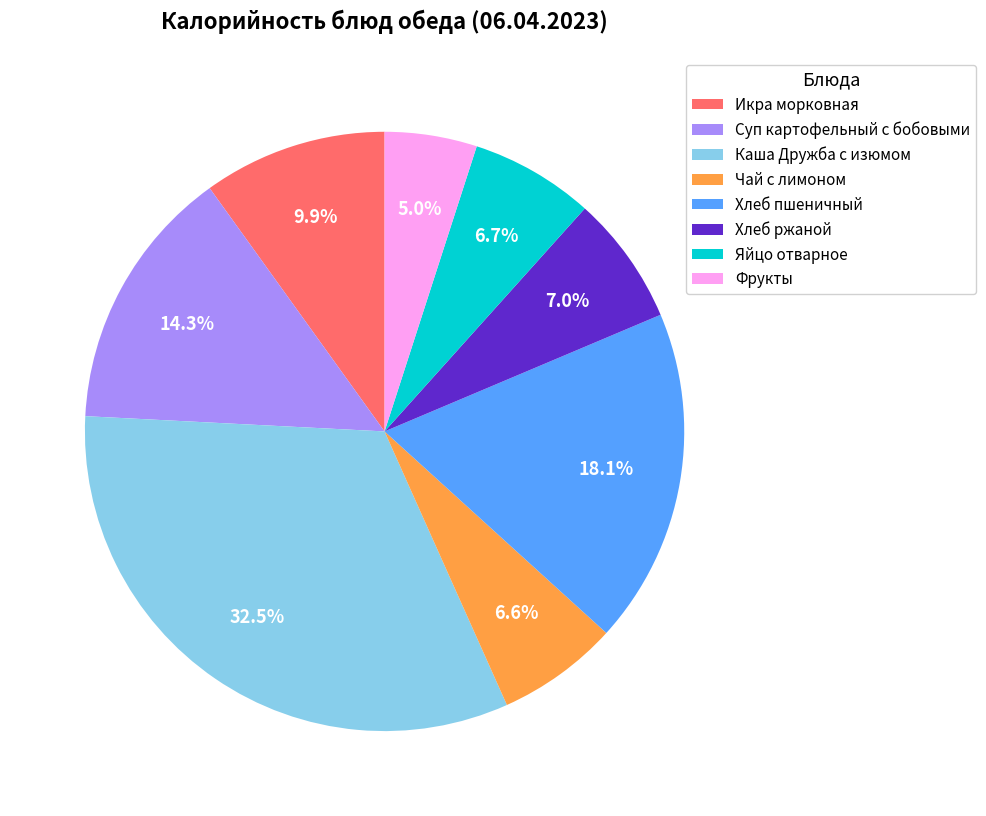

To the nearest percent, what is the difference between the Хлеб ржаной and Суп картофельный с бобовыми slice percentages?

7%